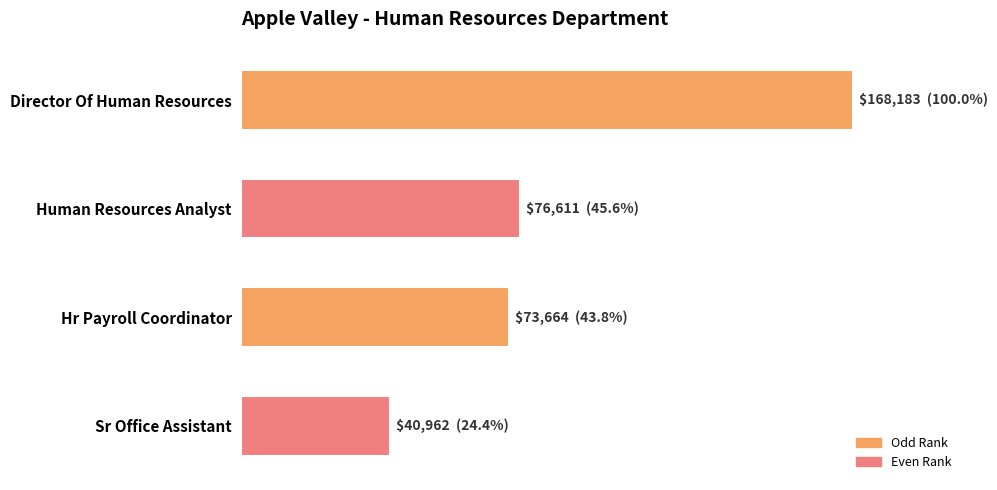

Does the chart contain any negative values?

No